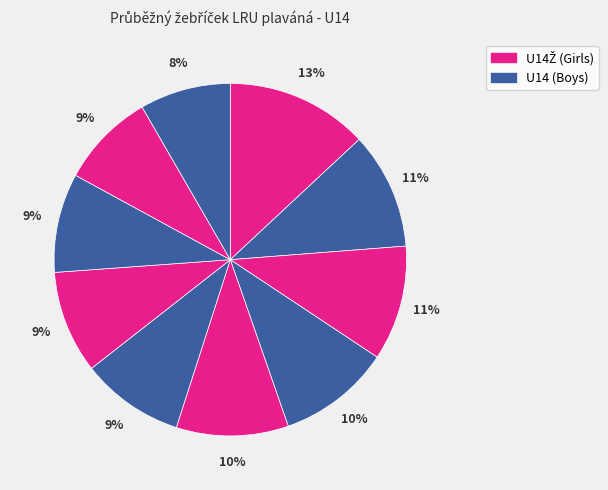

How many segments does this pie chart have?

10